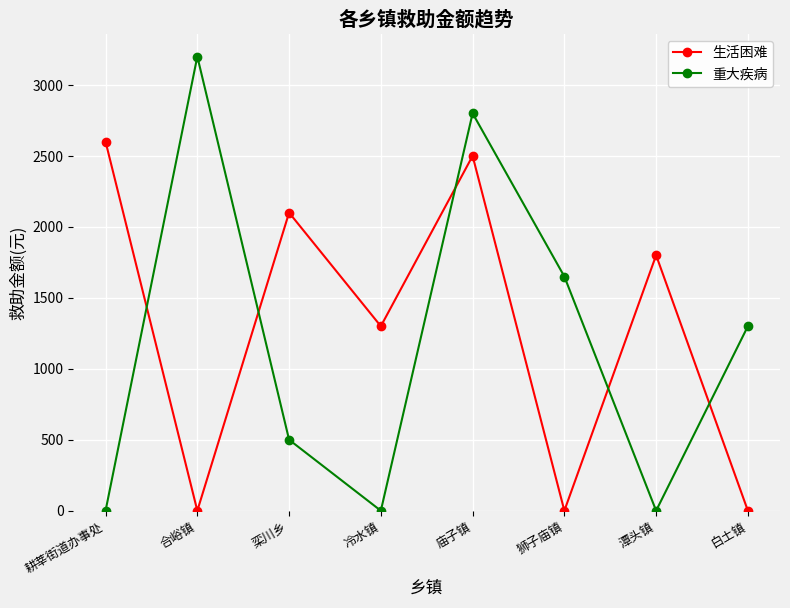

Where does the 生活困难 series first go above 1800?

耕莘街道办事处